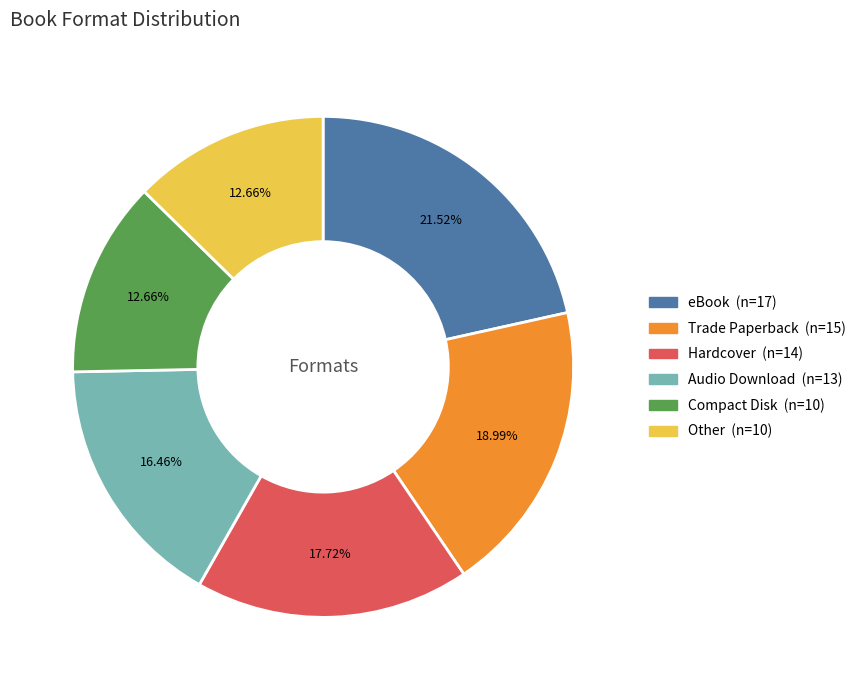

What is the total percentage of Audio Download and Other?

29.1%